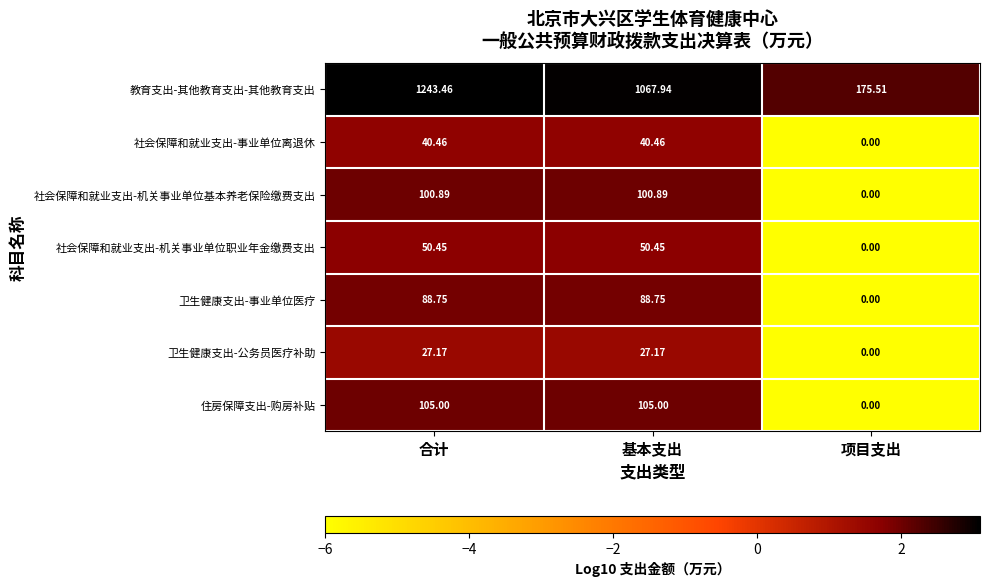

Where does the 教育支出-其他教育支出-其他教育支出 series first go above 1067?

合计